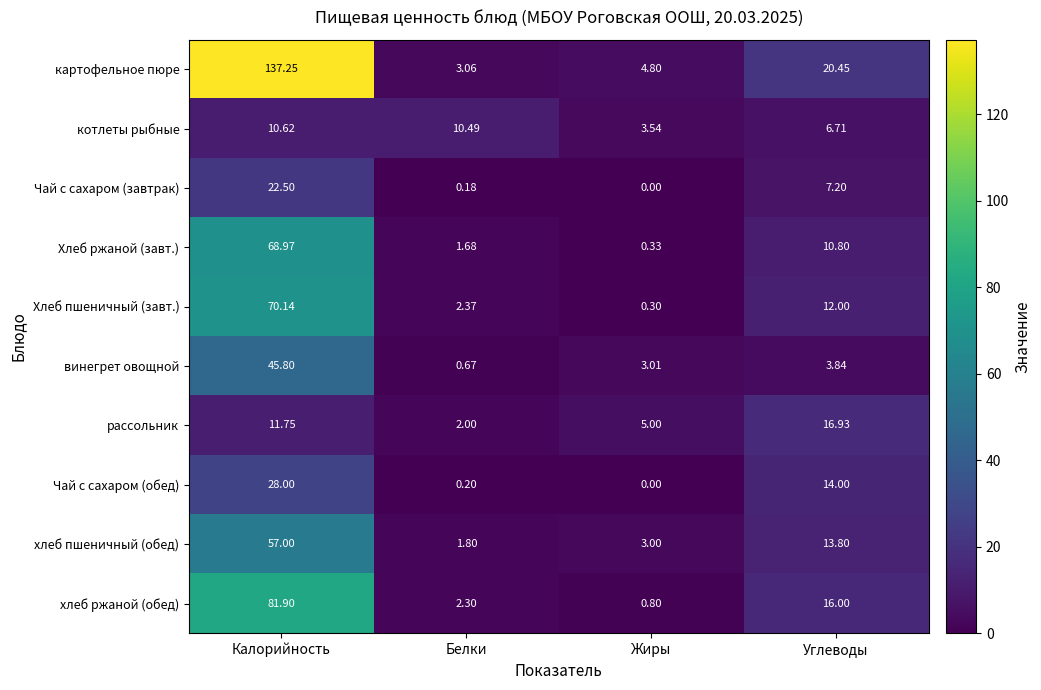

Which series has the largest total across all categories?

картофельное пюре